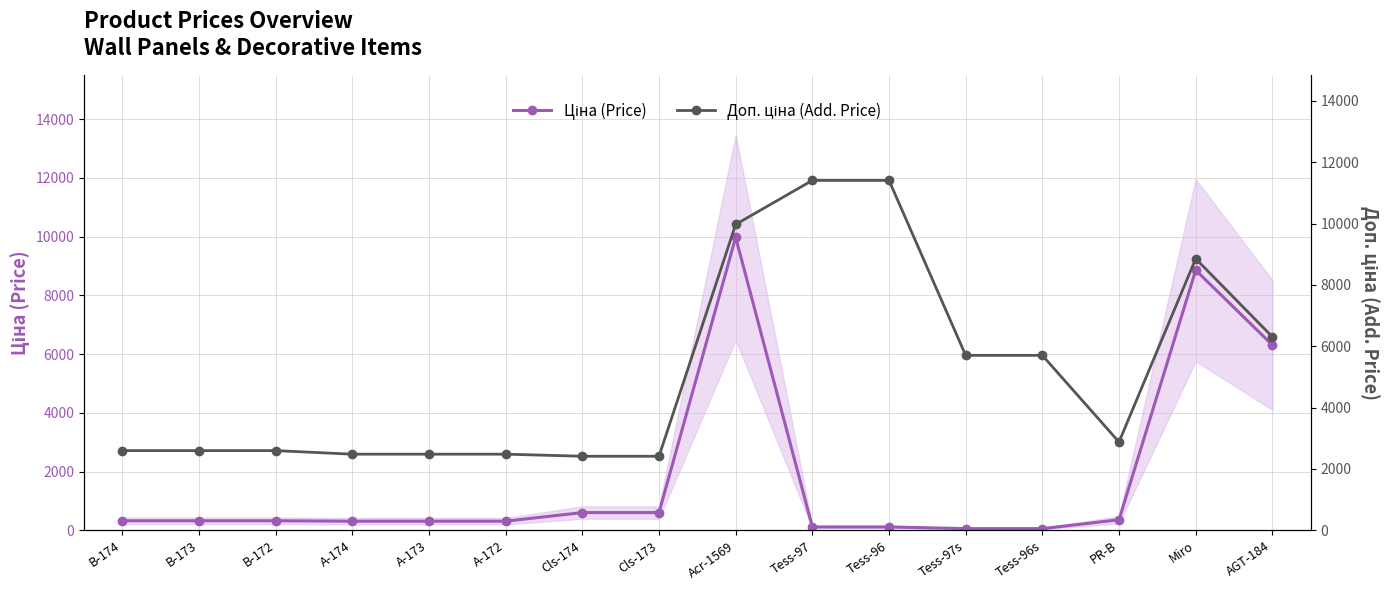

Reading left to right, extract all data points from this chart.

Ціна (Price): 324.8	324.8	324.8	310.3	310.3	310.3	603.7	603.7	9975.0	114.1	114.1	57.0	57.0	359.9	8856.7	6308.8
Доп. ціна (Add. Price): 2598.3	2598.3	2598.3	2482.4	2482.4	2482.4	2414.8	2414.8	9975.0	11410.0	11410.0	5705.0	5705.0	2878.8	8856.7	6308.8